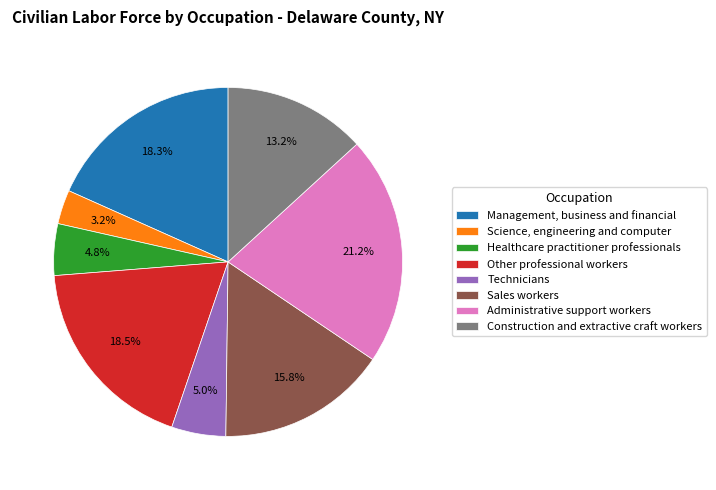

The Construction and extractive craft workers slice represents 3% of the pie. True or false?

False